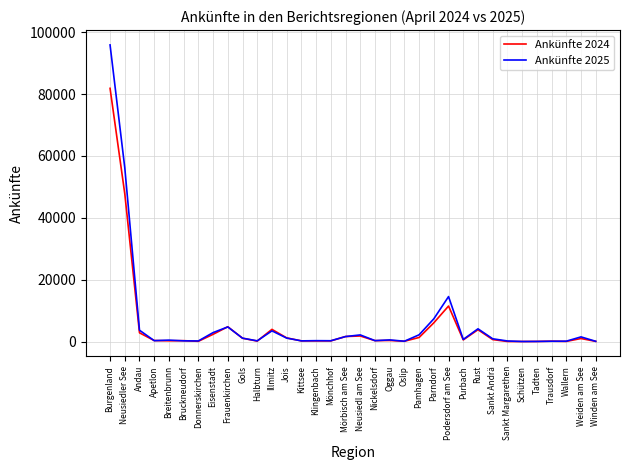

What is the total value across all series at Frauenkirchen?

9536